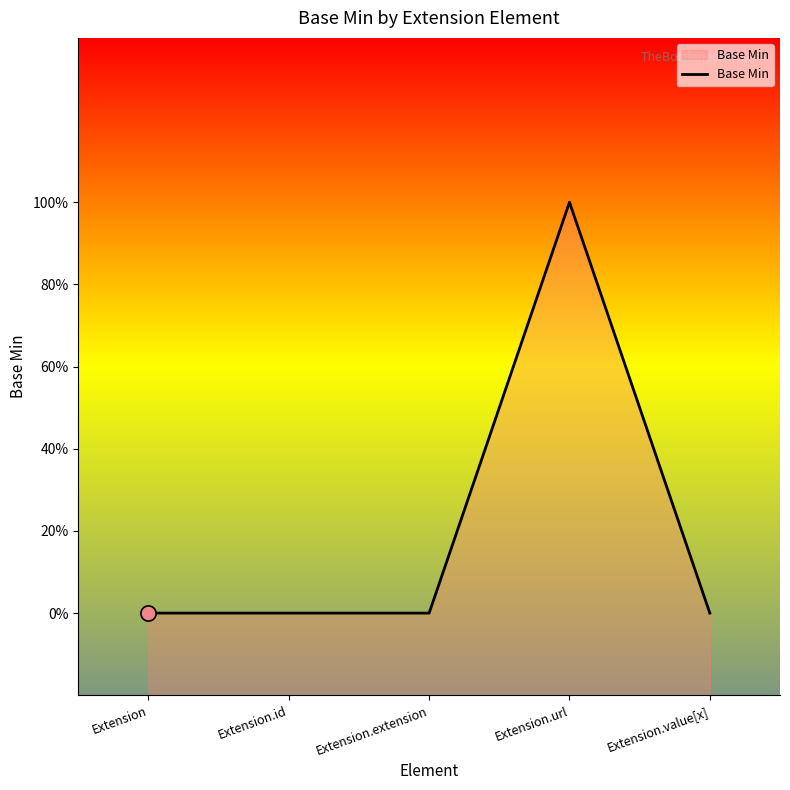

What is the change in value from Extension to Extension.url?

+1